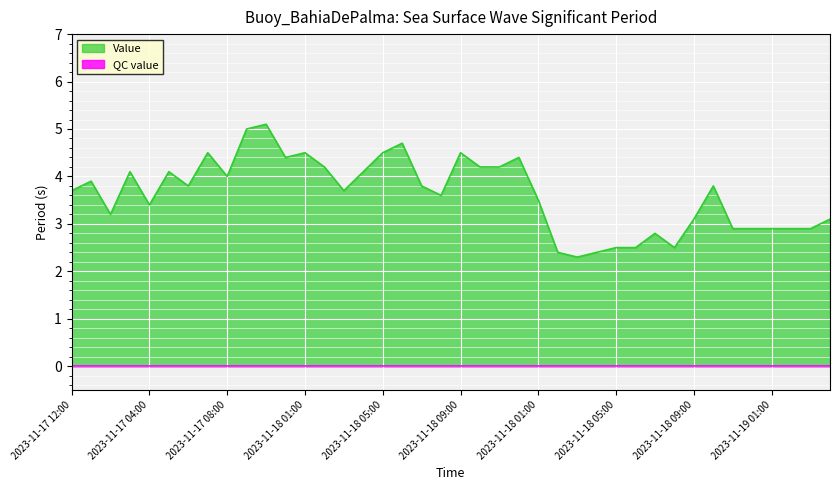

True or false: the data shows 3.8 at 2023-11-18 07:00.

True